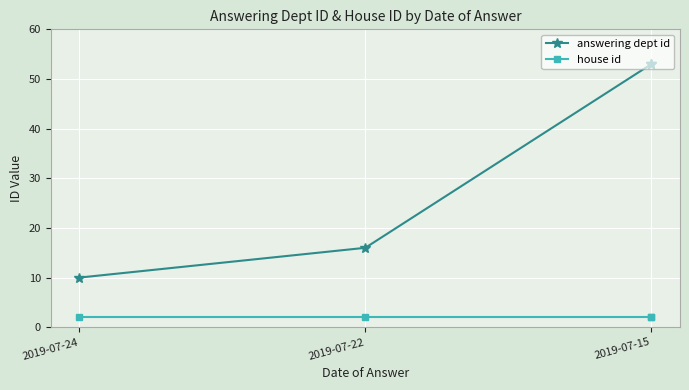

List the labels in order of house id value, smallest first.

2019-07-24, 2019-07-22, 2019-07-15, 2019-07-15